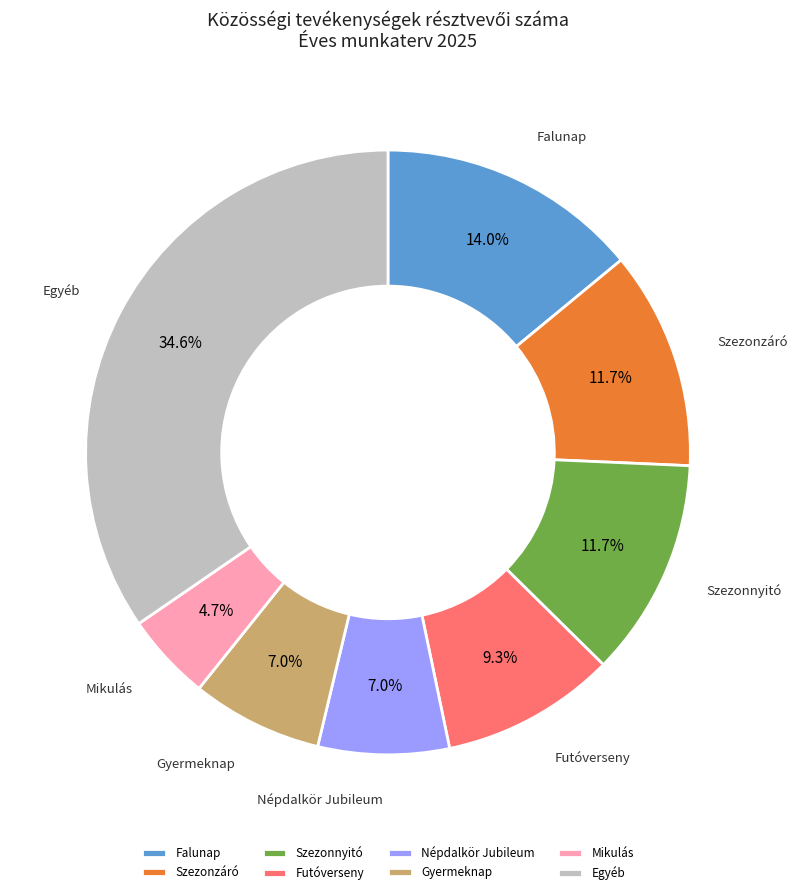

Which category has the biggest portion of the pie?

Egyéb